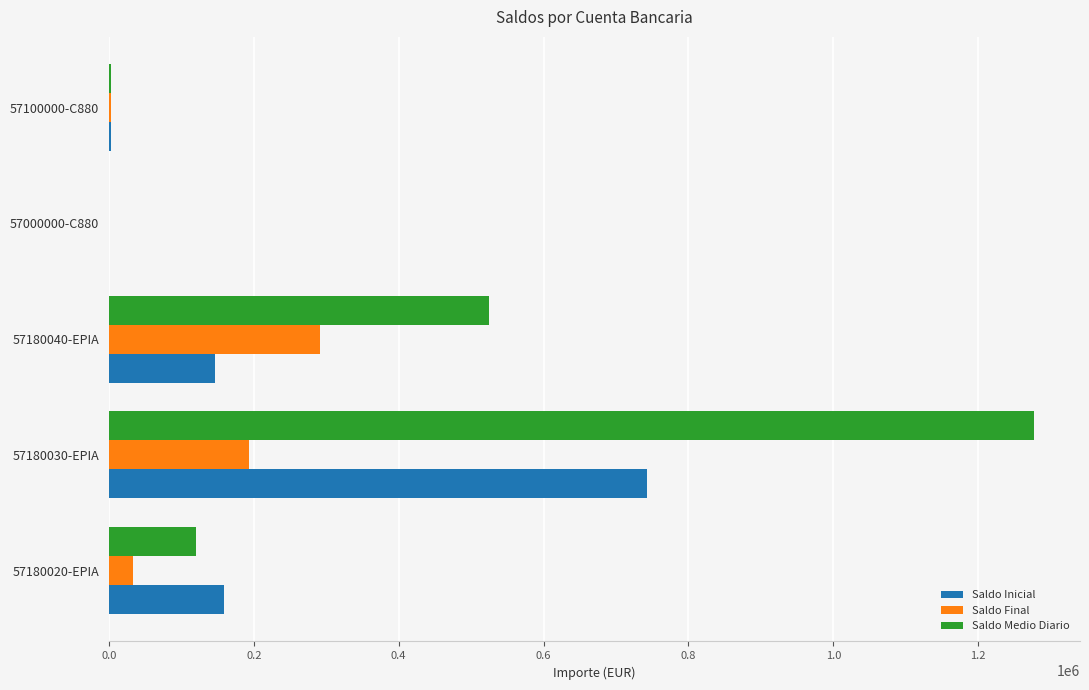

Which category has the highest value in the Saldo Final series?

57180040-EPIA